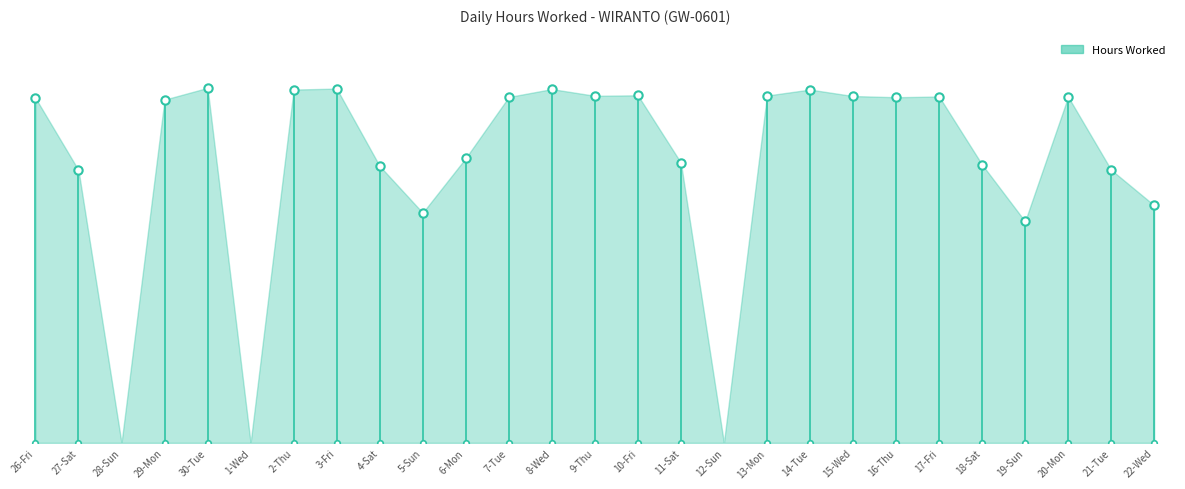

Rank the categories by value from lowest to highest.

28-Sun, 1-Wed, 12-Sun, 19-Sun, 5-Sun, 22-Wed, 27-Sat, 21-Tue, 4-Sat, 18-Sat, 11-Sat, 6-Mon, 29-Mon, 26-Fri, 16-Thu, 7-Tue, 20-Mon, 17-Fri, 15-Wed, 9-Thu, 13-Mon, 10-Fri, 2-Thu, 14-Tue, 8-Wed, 3-Fri, 30-Tue